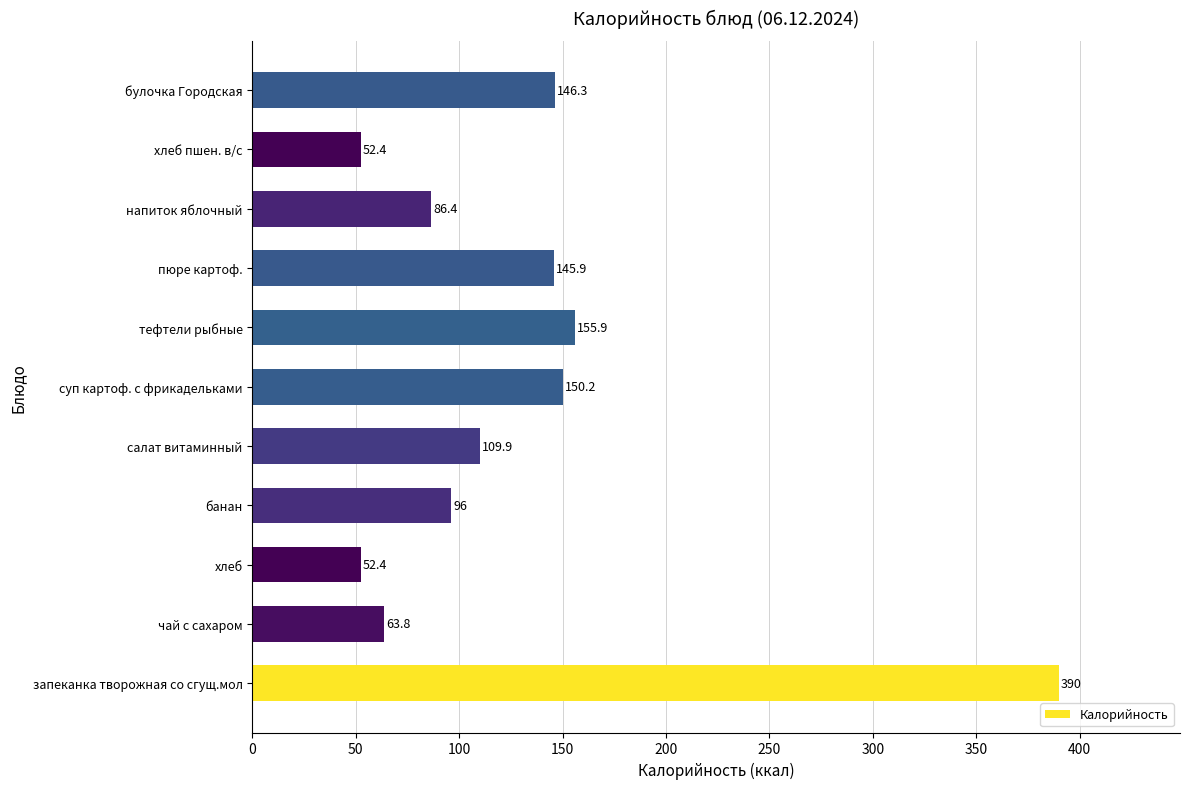

How many categories are shown in the chart?

11